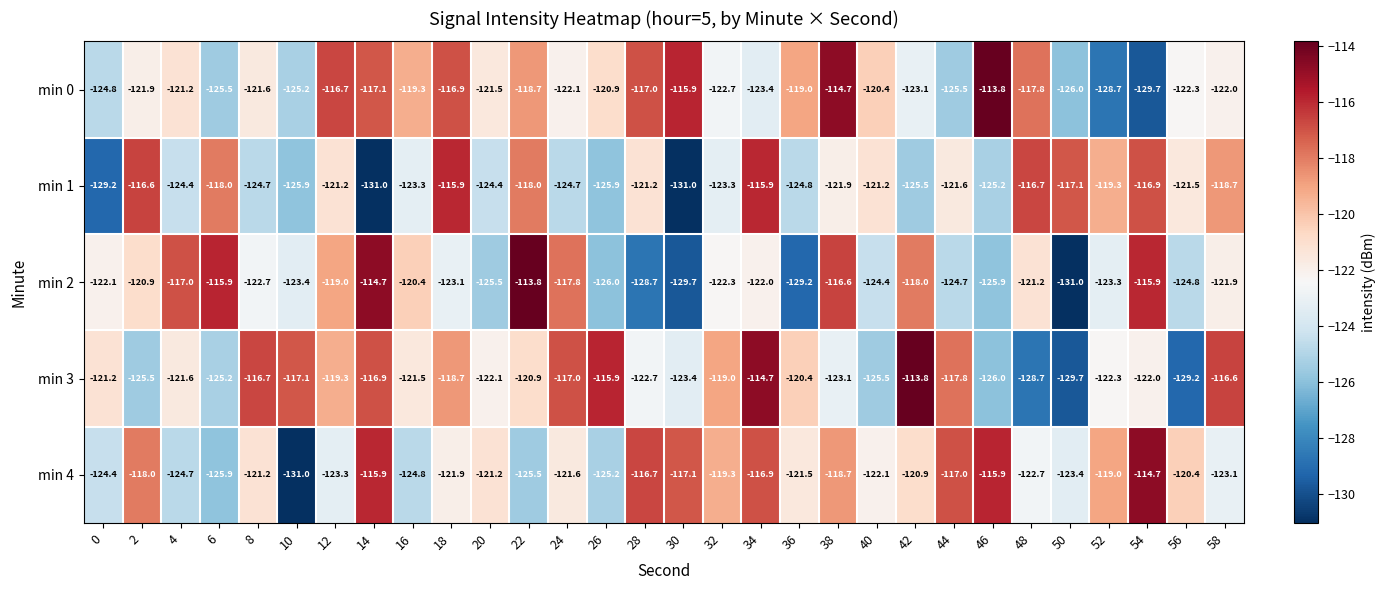

What is the difference between the maximum and minimum values in the min 2 series?

17.2